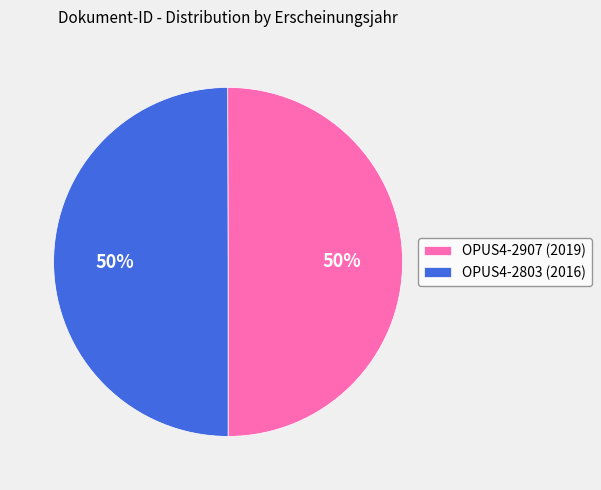

Approximately how many times larger is the value at OPUS4-2803 (2016) compared to OPUS4-2907 (2019)?

1.0